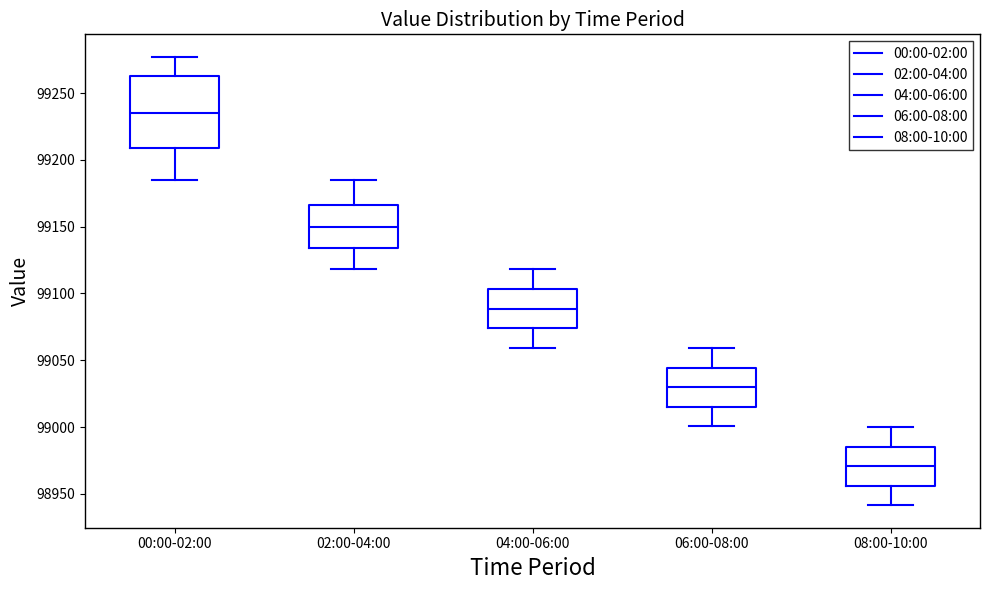

Which box is the tallest, from its lower edge to its upper edge?

00:00-02:00